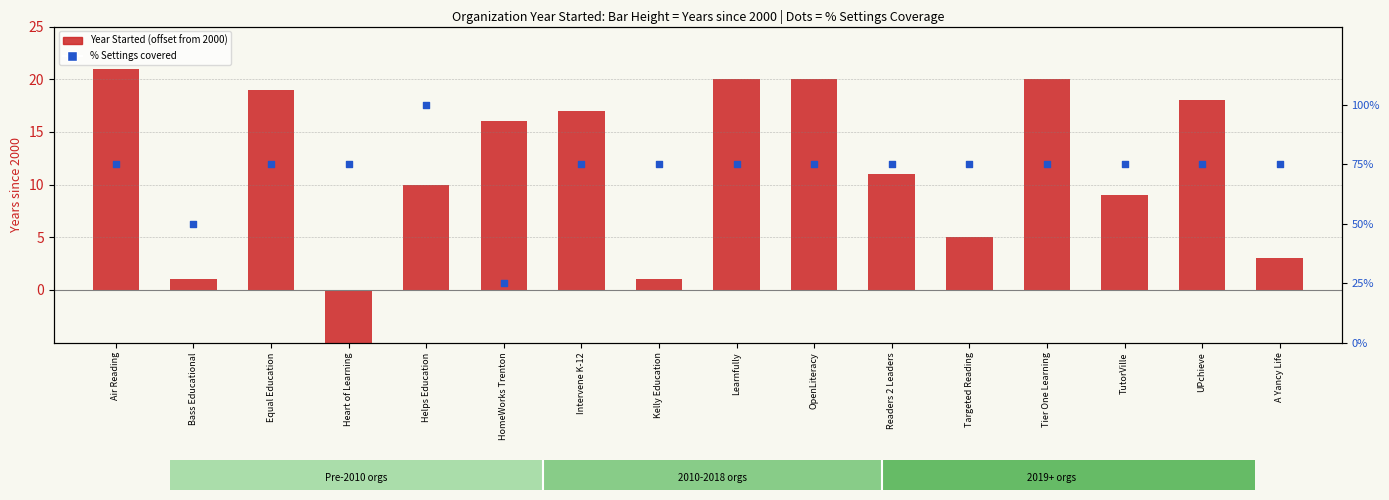

What are all the series names shown in the legend?

Year Started (offset from 2000), % Settings covered